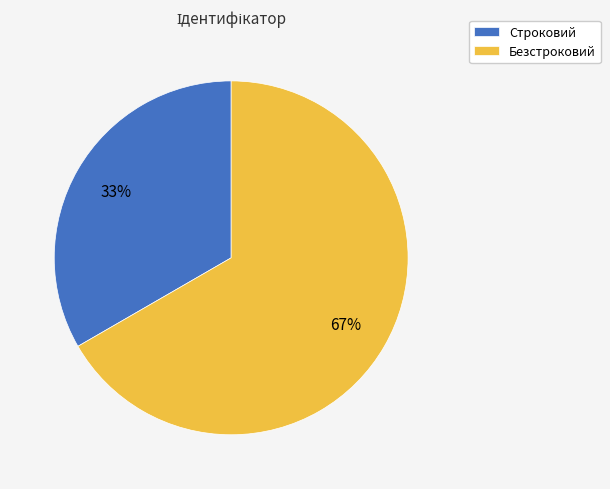

What is the ratio of the value at Строковий to the value at Безстроковий?

0.5